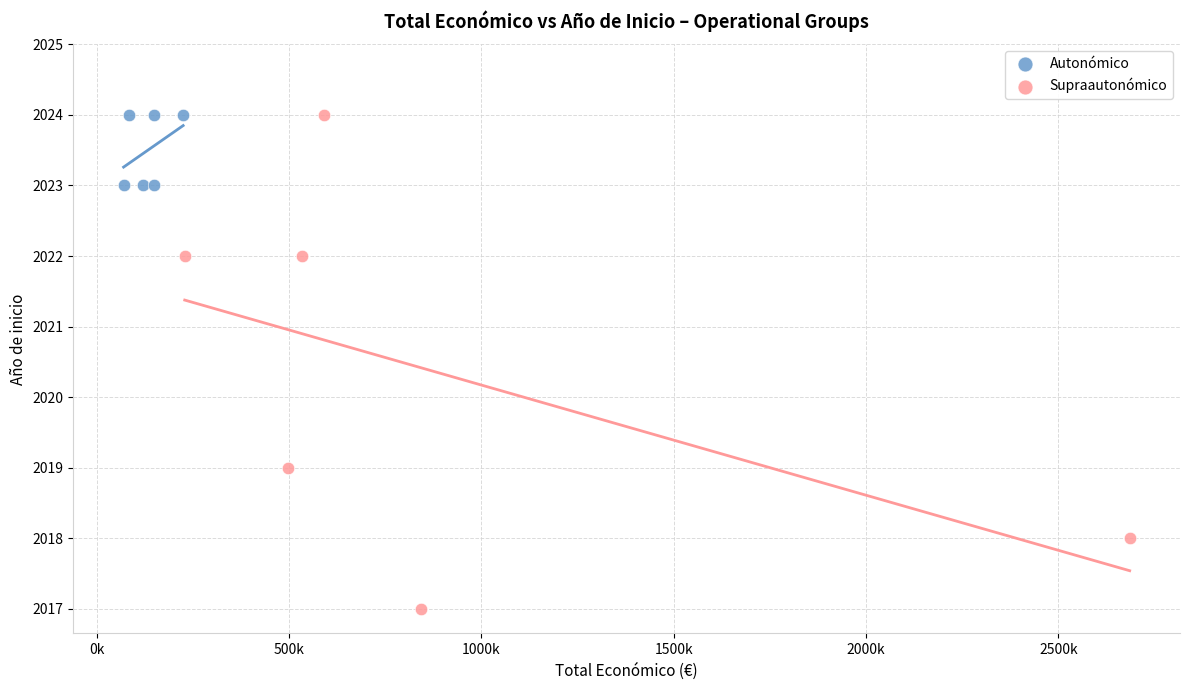

Which series reaches the minimum Y coordinate?

Supraautonómico